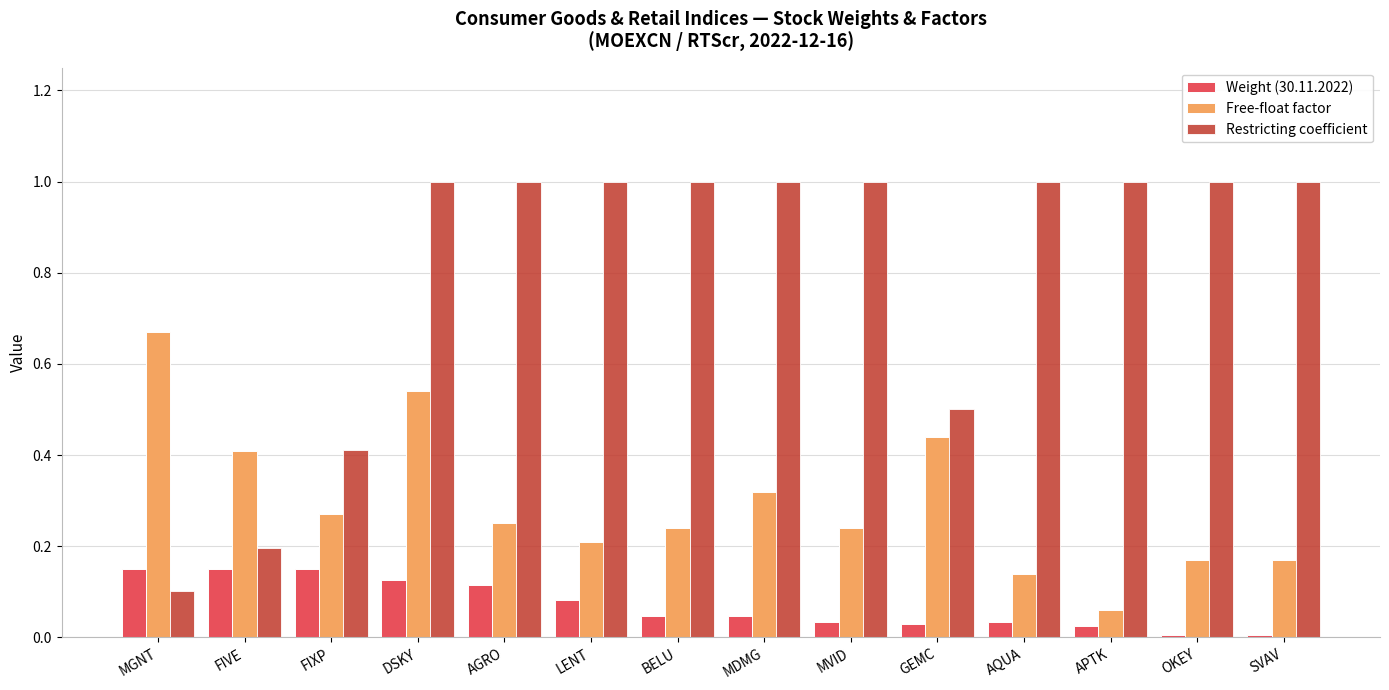

What are all the series names shown in the legend?

Weight (30.11.2022), Free-float factor, Restricting coefficient